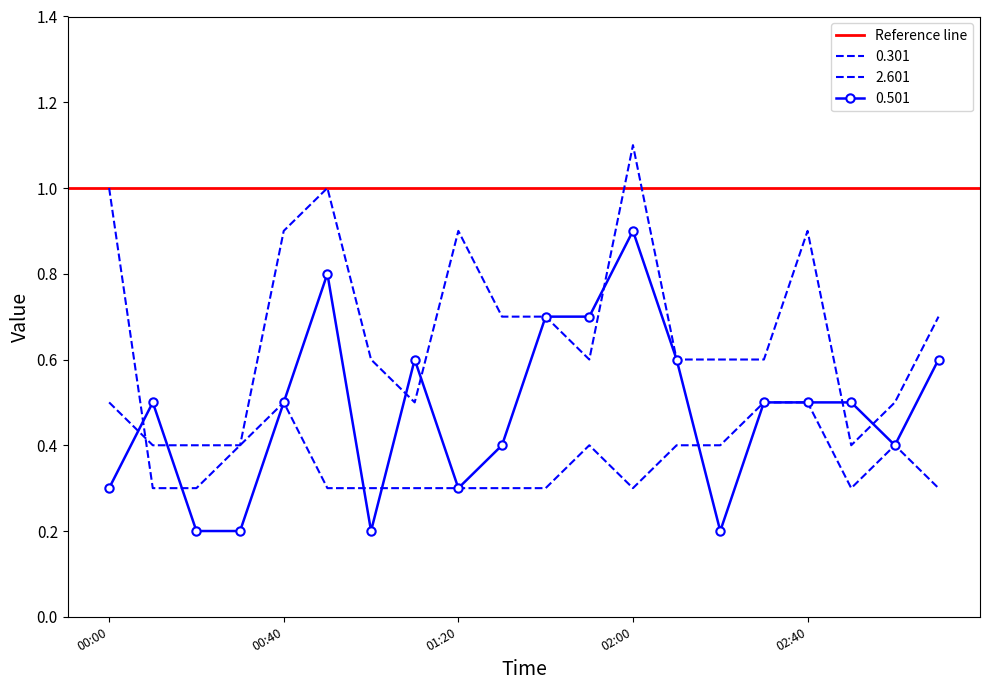

At which category does 2.601 reach its first local valley?

02:00